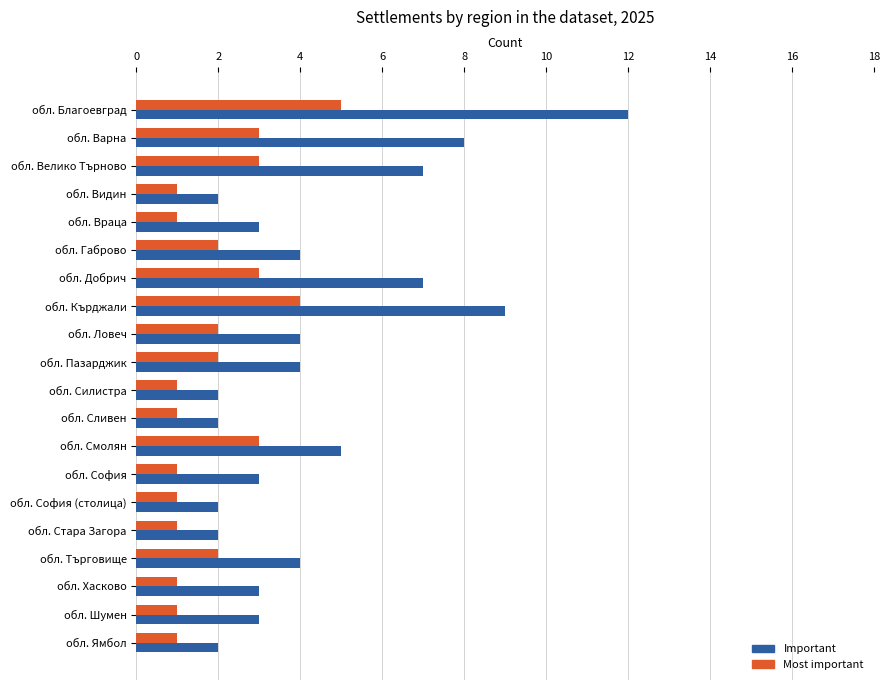

Read the Important value at обл. Шумен.

3